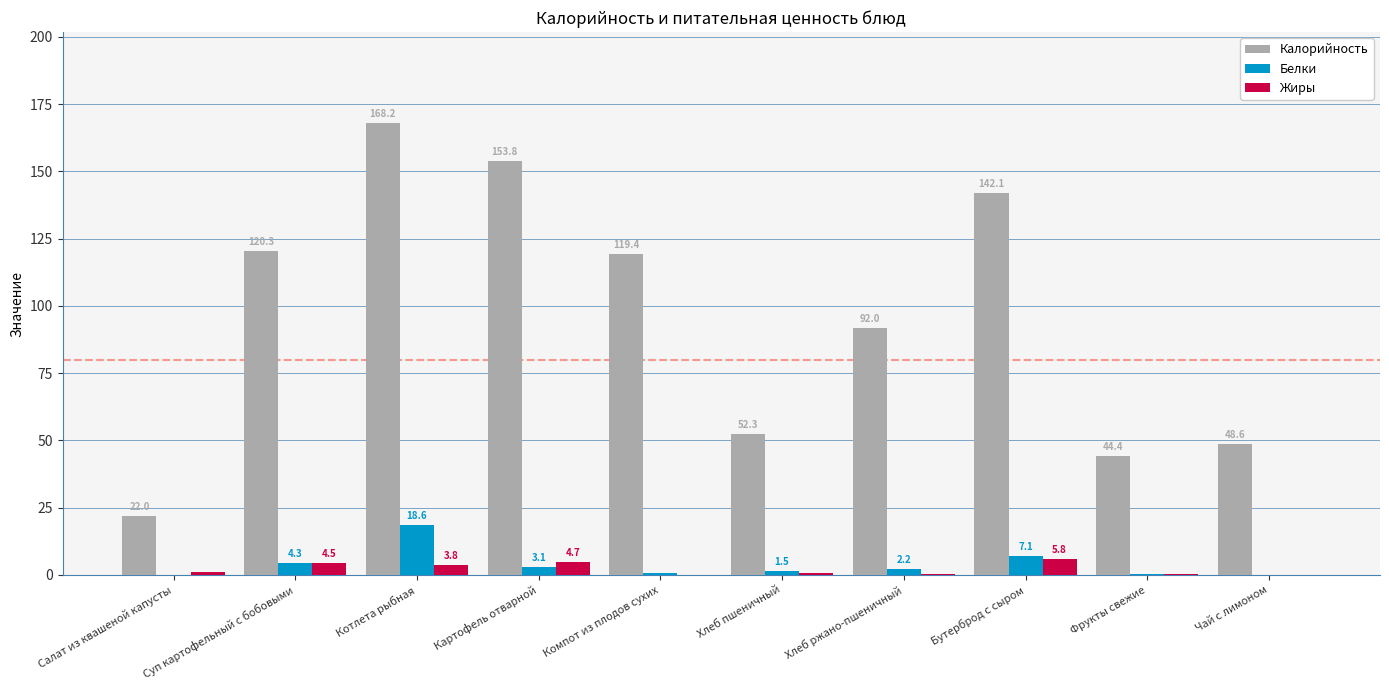

At which category is the sum across all series the highest?

Котлета рыбная